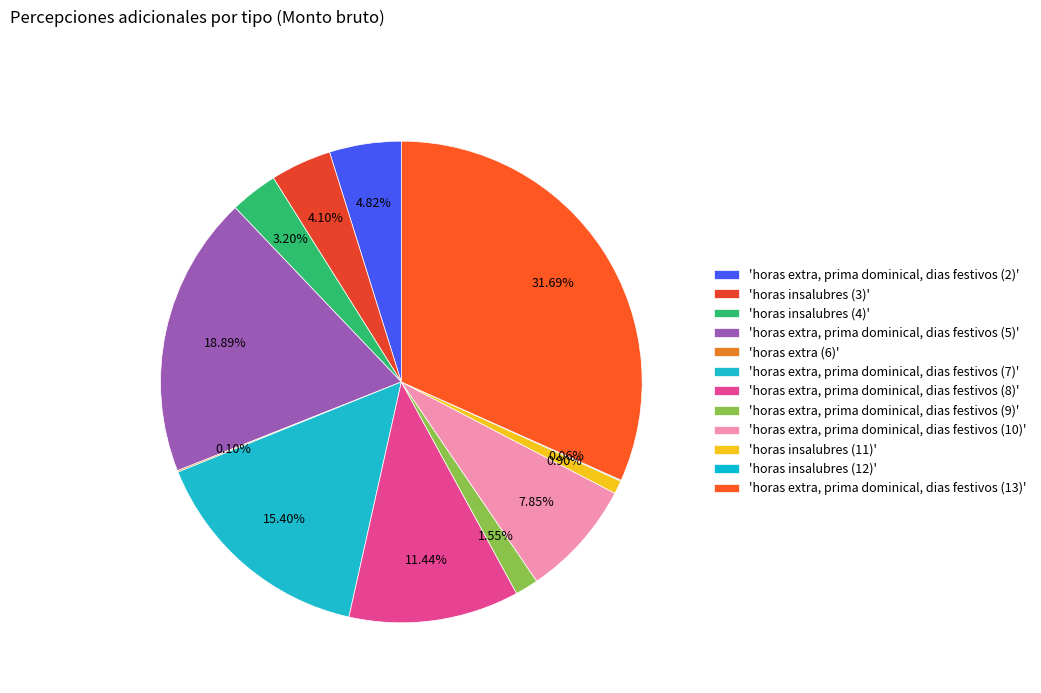

Which category has the biggest portion of the pie?

horas extra, prima dominical, dias festivos (13)